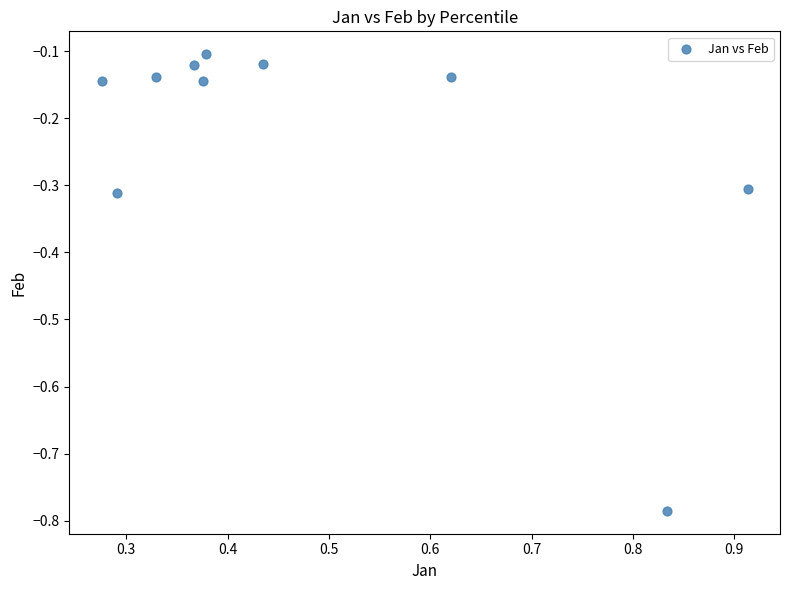

What is the range of X values (max minus min)?

0.6